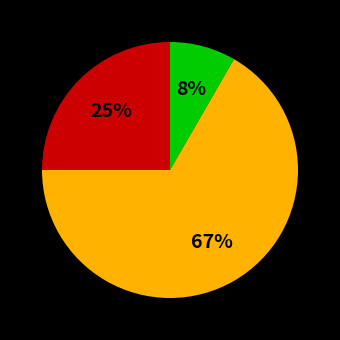

Does any single category account for the majority?

Yes